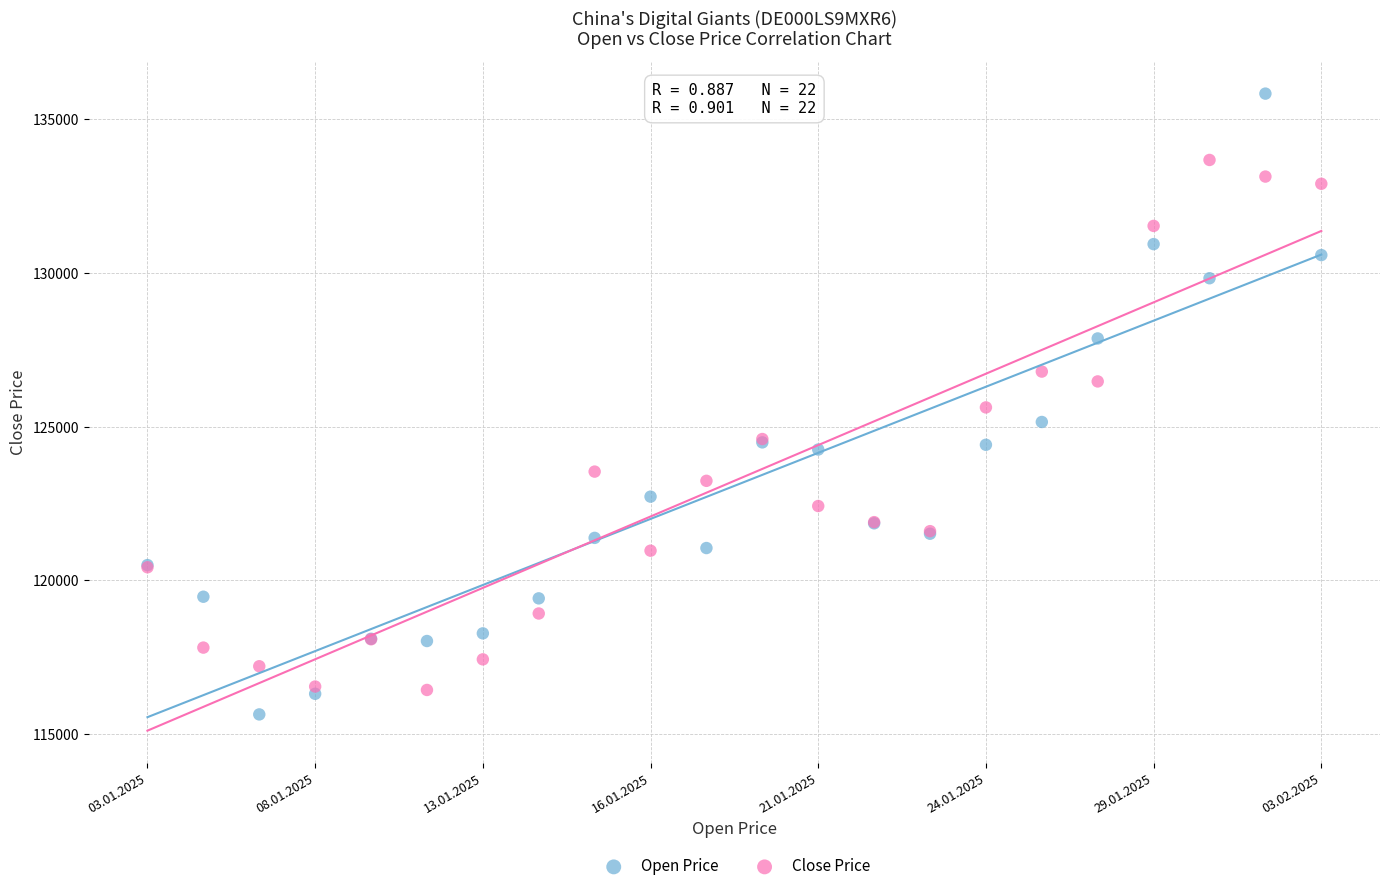

Which series contains the highest Y value?

Open Price